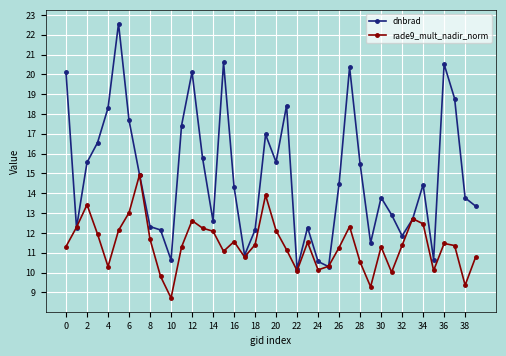

What is the sum of all dnbrad values?

595.8